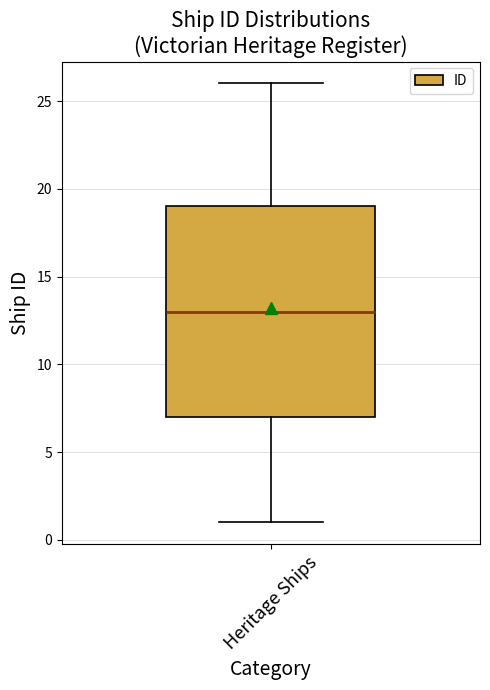

Transcribe this box plot: give where the median line is, the range the box spans, and where the two whiskers end, as read against the y-axis. The values are not printed on the chart, so give them approximately, as read against the axis.

median 13, box 7 to 19, whiskers 1 to 26